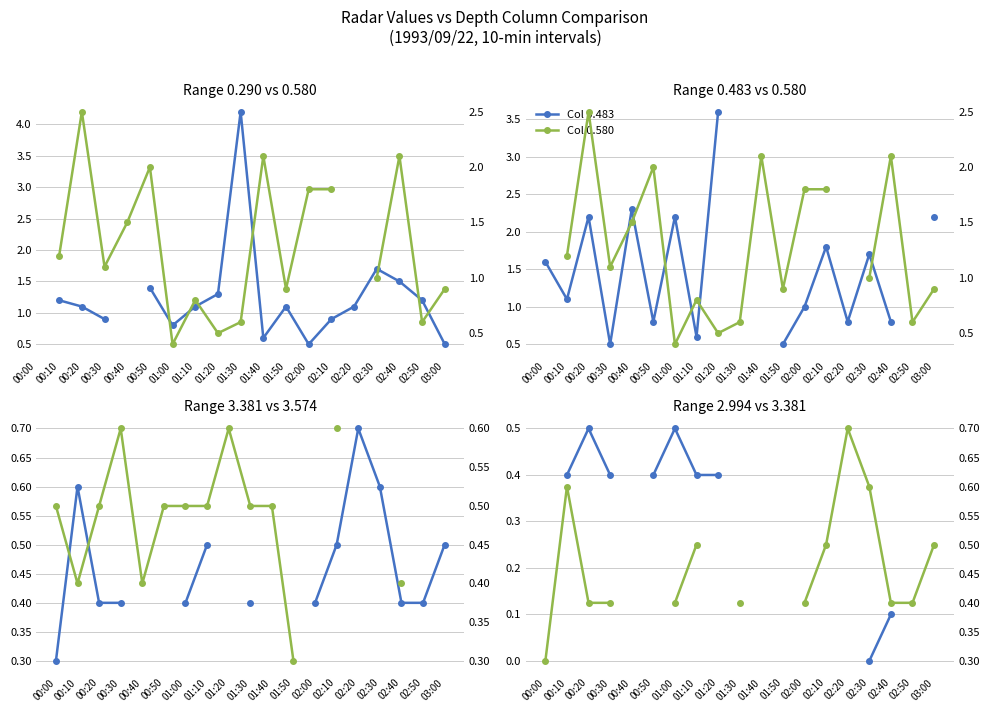

What is the difference between the Range 0.483 values at 01:00 and 02:40?

1.4